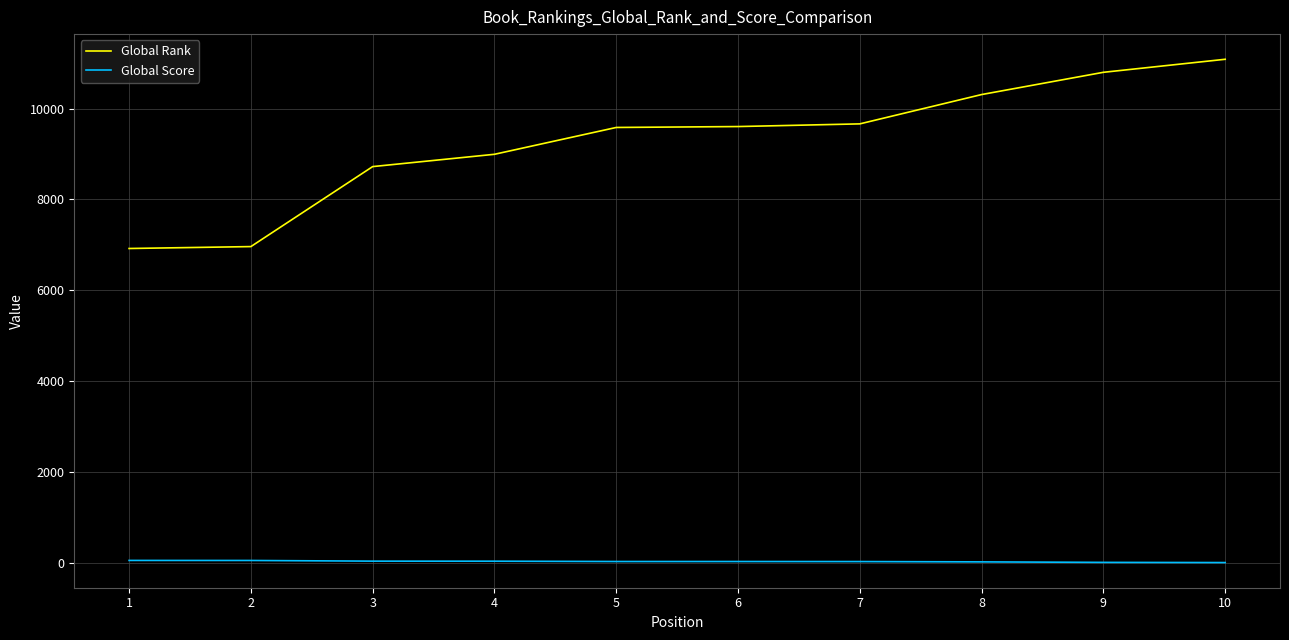

Rank the series by their average value, from lowest to highest.

Global Score, Global Rank